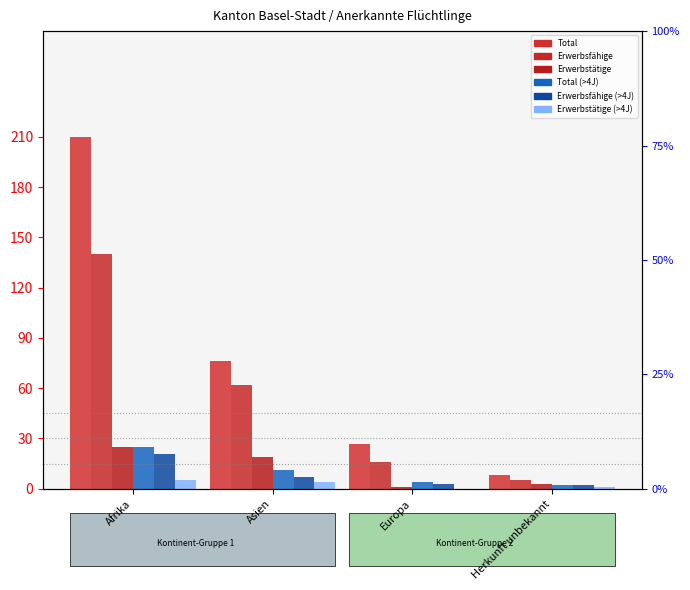

What is the label of the 4th bar from the left?

Herkunft unbekannt